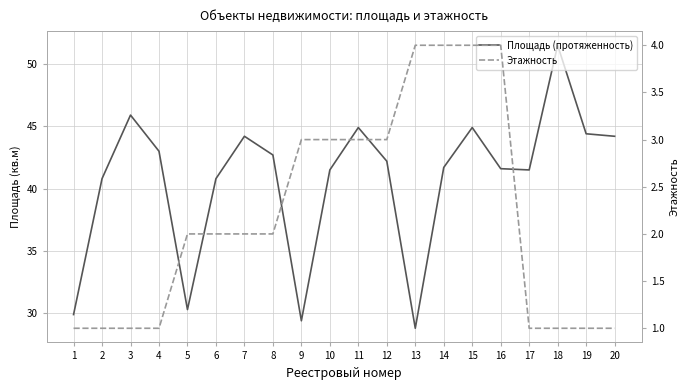

What is the difference between the maximum and minimum values in the Площадь (протяженность) series?

22.7